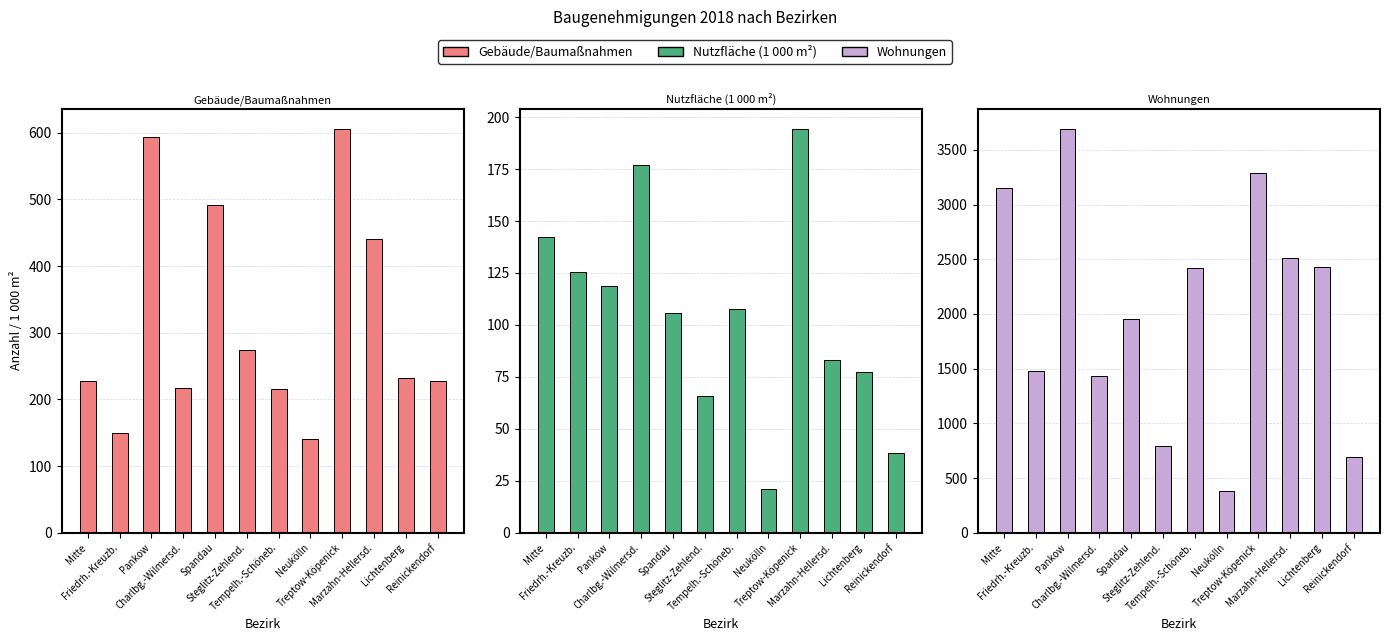

What is the sum of the Nutzfläche (1 000 m²) values at Pankow and Lichtenberg?

196.4